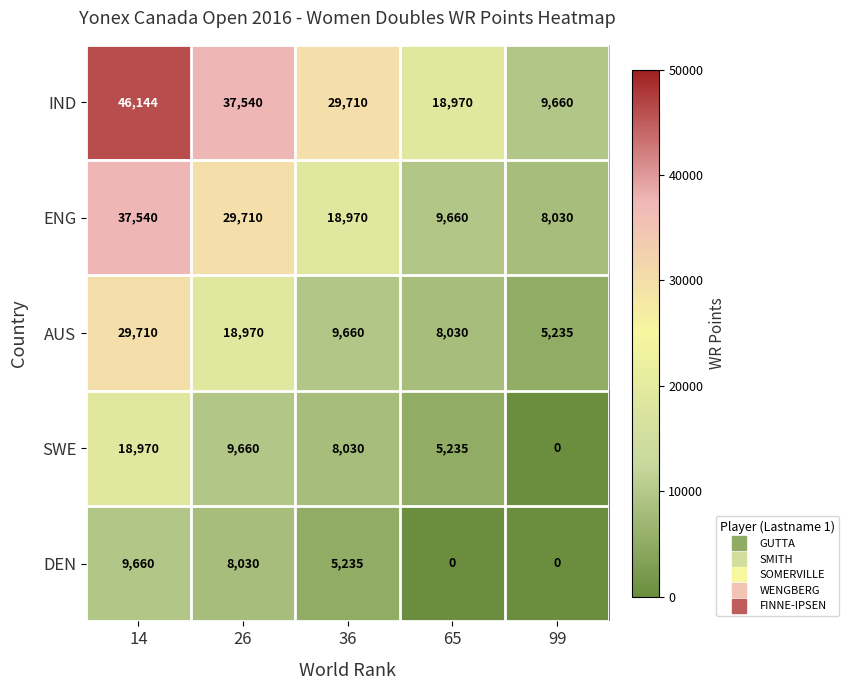

What is the difference between the maximum and second lowest values in the ENG series?

27880